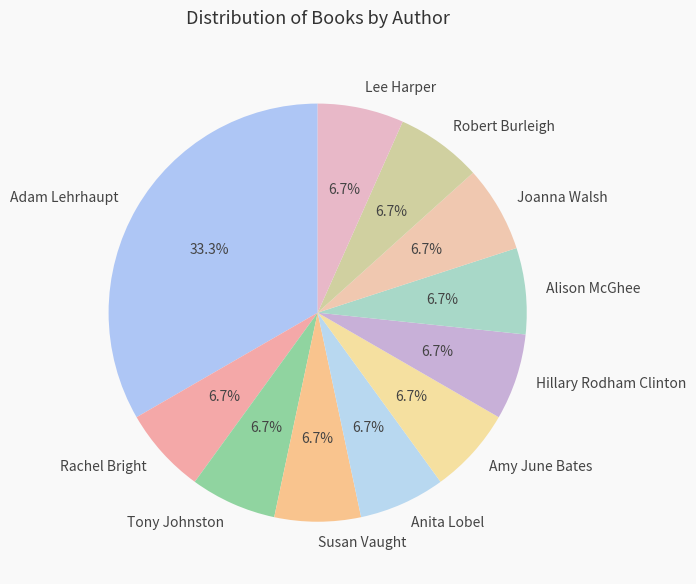

Count the number of slices in the pie.

11